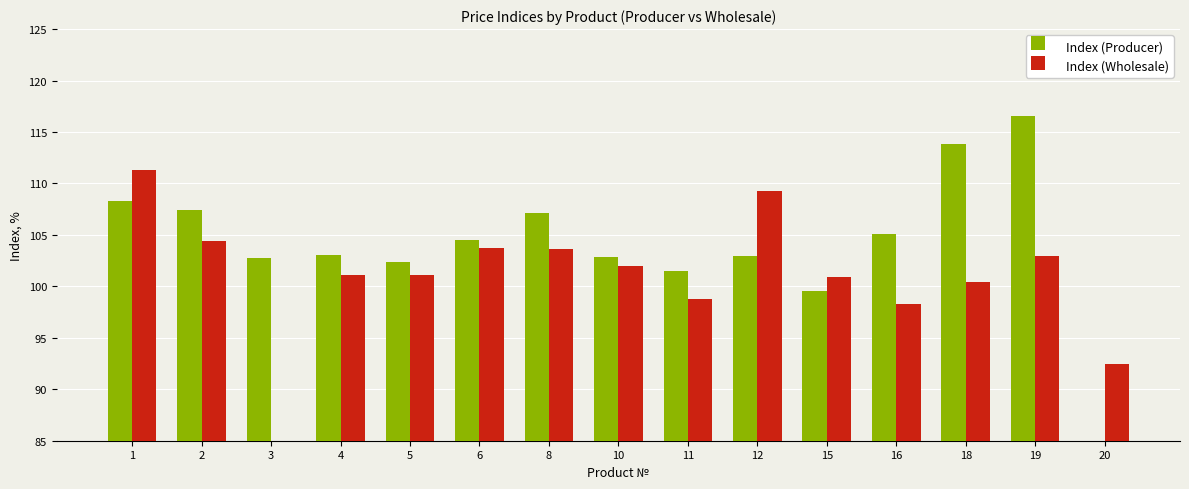

Where is Index (Wholesale) nearest to the value 55?

20